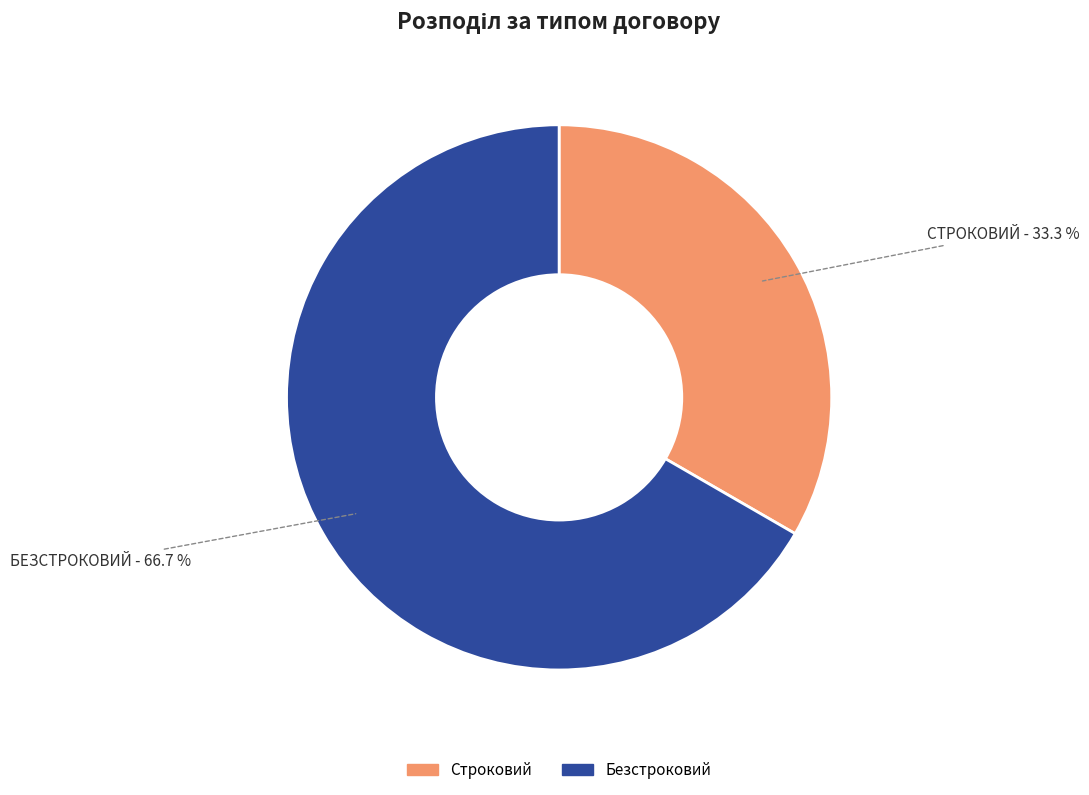

Which slice is the smallest?

Строковий